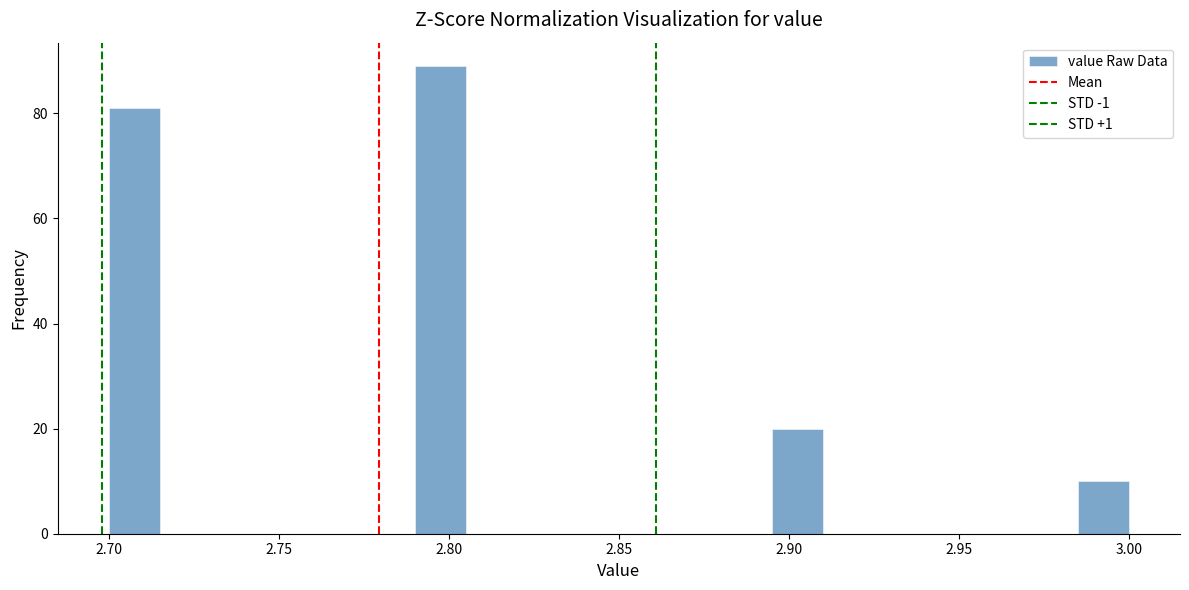

Around what value on the x-axis is the tallest bar? Give the approximate position of its centre, as read against the axis.

2.800